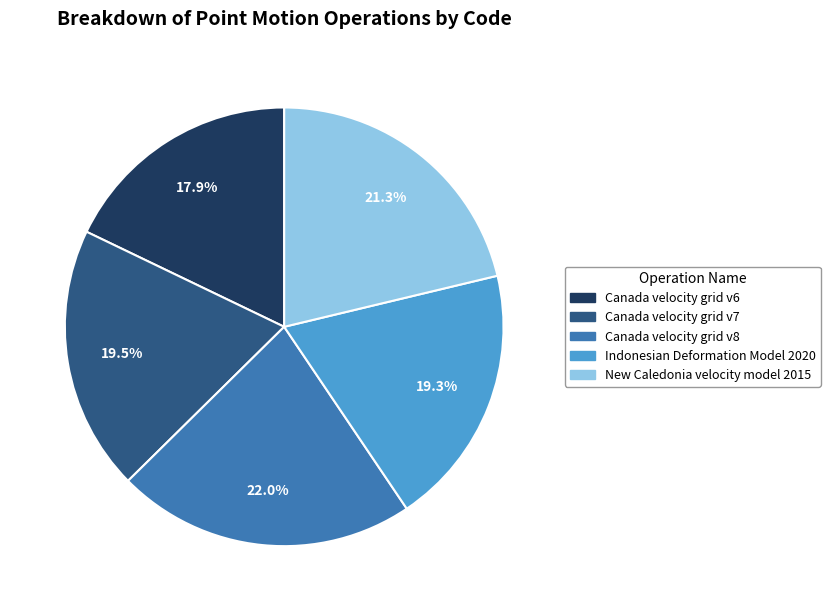

Count the number of slices in the pie.

5